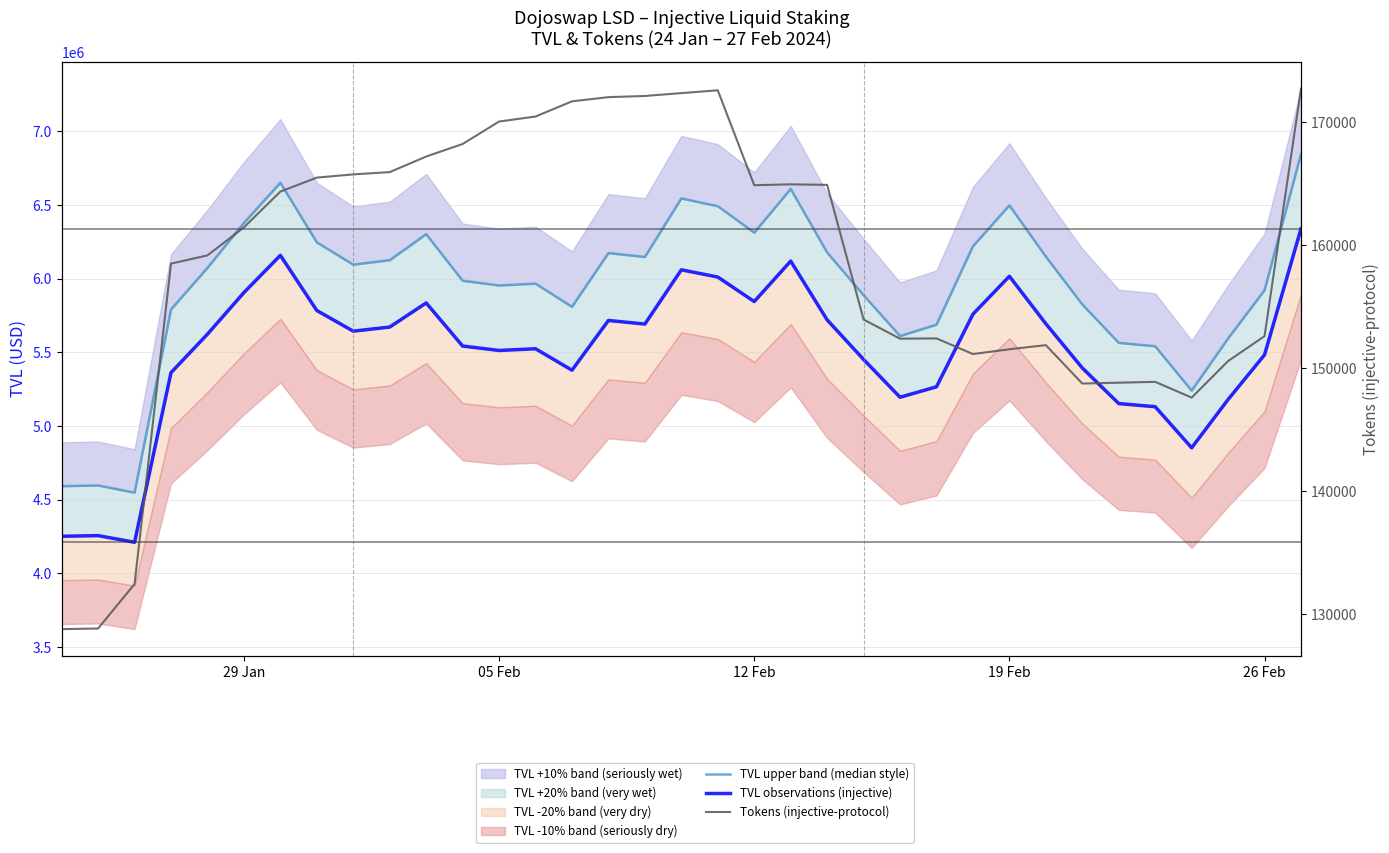

Is it true that Tokens (injective-protocol) equals 94912.0 at 6?

False